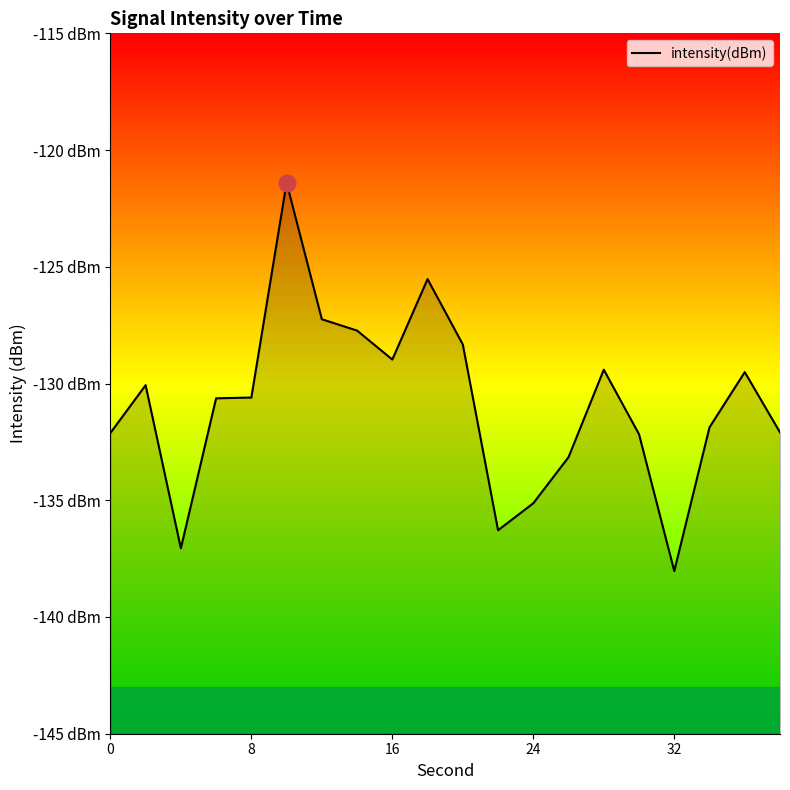

How many lines are shown in the chart?

1